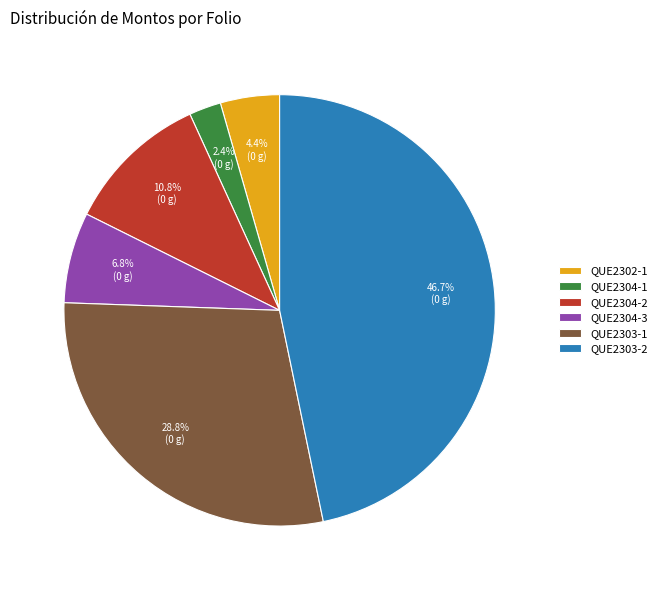

Between QUE2304-3 and QUE2302-1, which is larger?

QUE2304-3